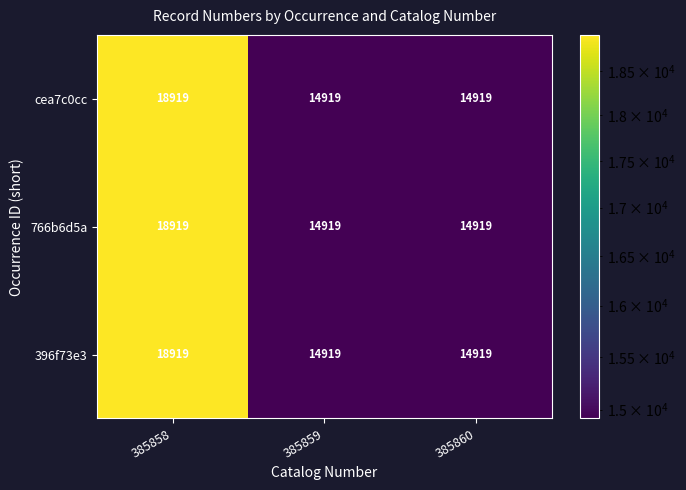

The 396f73e3 series shows 14919 at 385860. True or false?

True